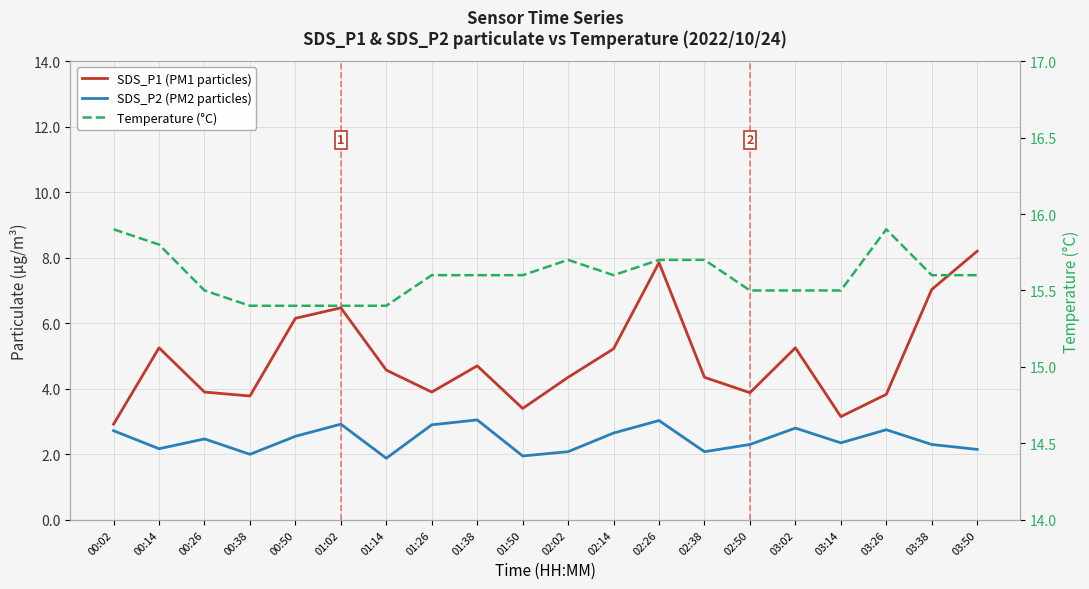

What is the maximum value for SDS_P2 (PM2 particles)?

3.0